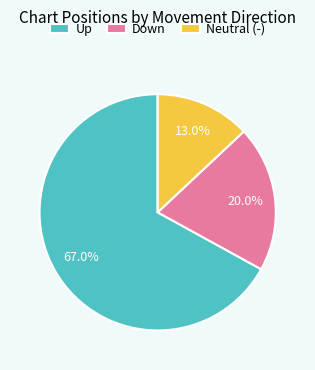

What is the largest slice in the pie chart?

Up